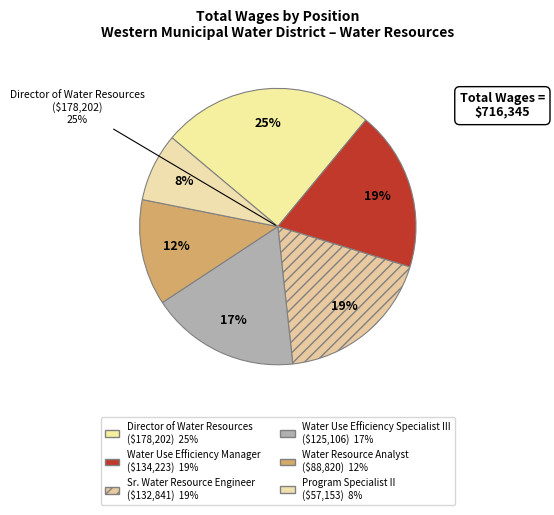

Does any single category account for the majority?

No